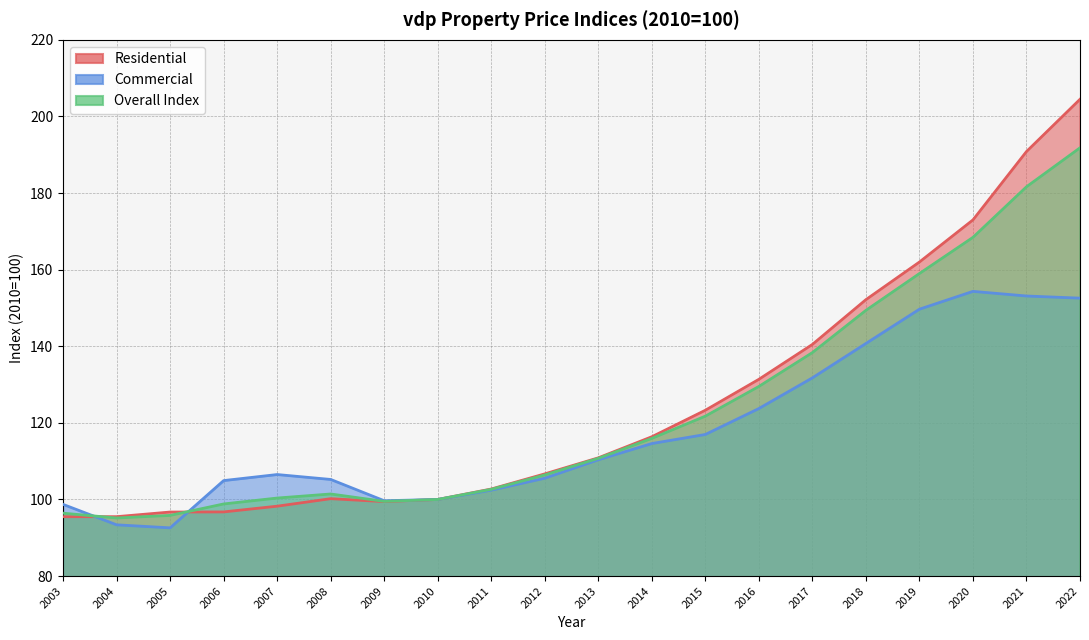

Rank the categories by Commercial value from highest to lowest.

2020, 2021, 2022, 2019, 2018, 2017, 2016, 2015, 2014, 2013, 2007, 2012, 2008, 2006, 2011, 2010, 2009, 2003, 2004, 2005